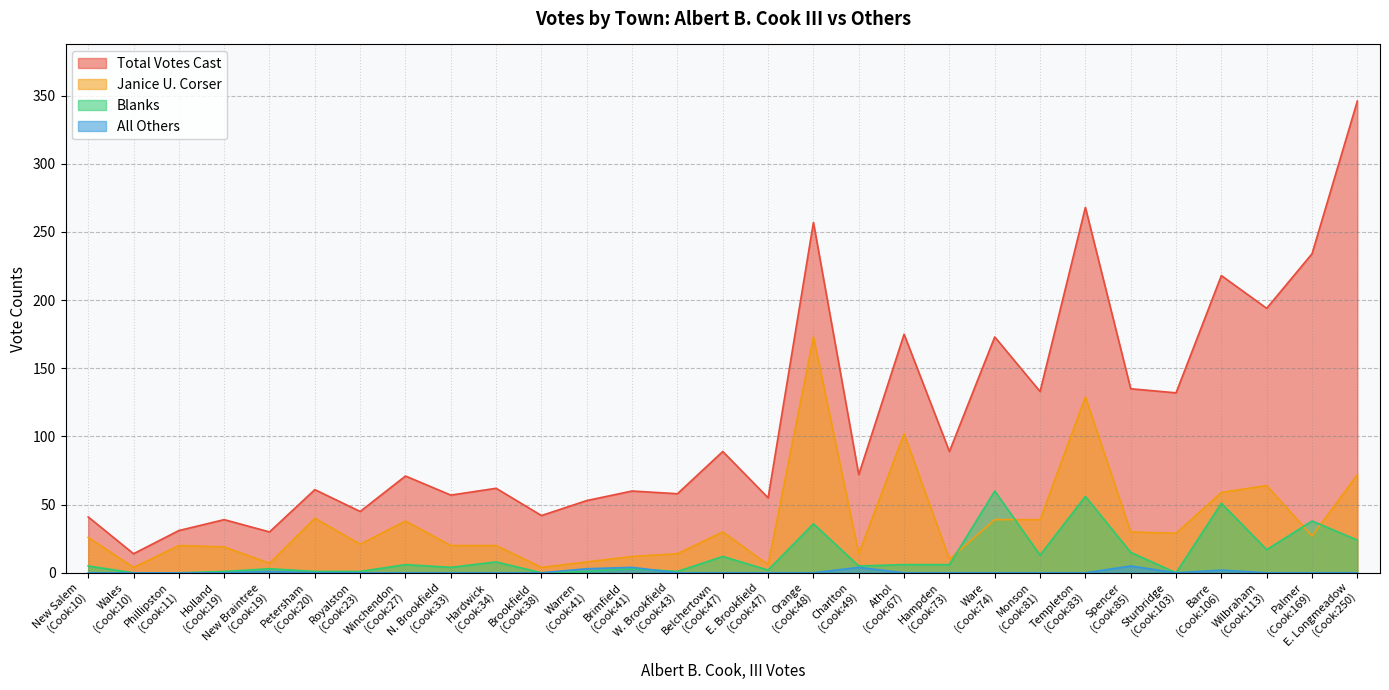

Which series has the largest range (max minus min)?

Total Votes Cast